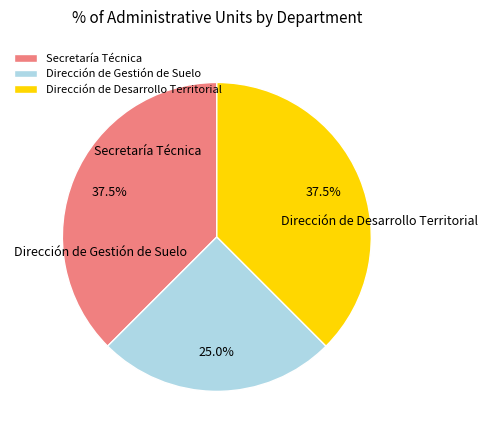

What percentage is the Dirección de Desarrollo Territorial slice, to the nearest percent?

38%